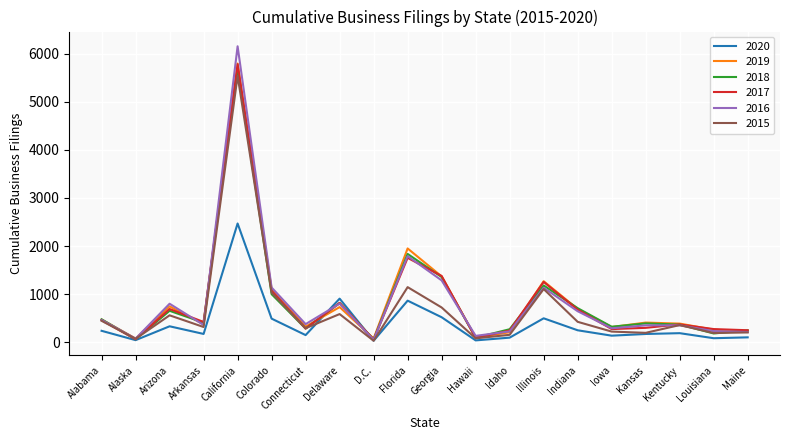

Where is 2017 nearest to the value 2918?

Florida